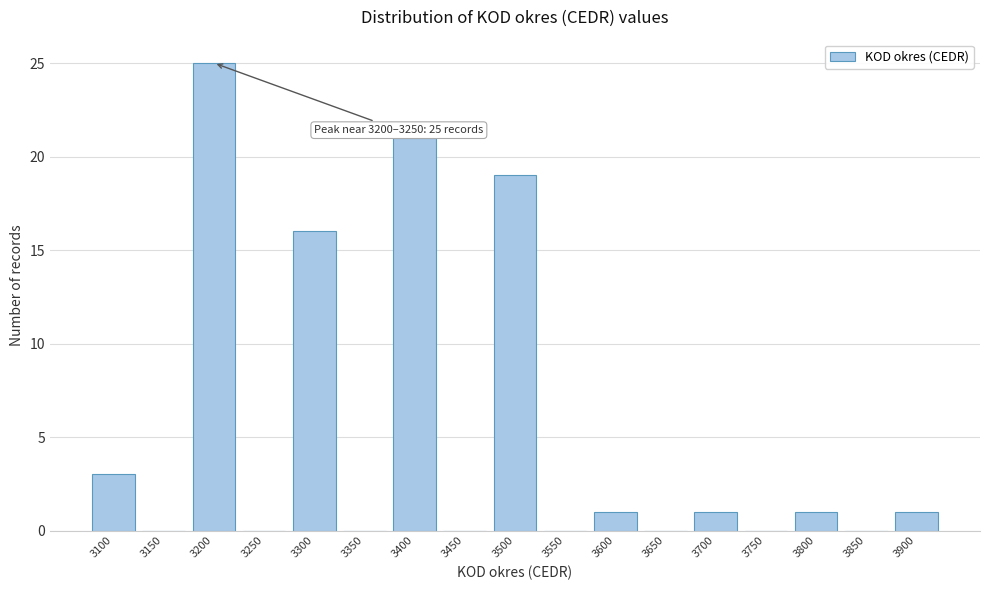

Reading left to right, list all the values displayed in this chart.

3100=3	3150=0	3200=25	3250=0	3300=16	3350=0	3400=21	3450=0	3500=19	3550=0	3600=1	3650=0	3700=1	3750=0	3800=1	3850=0	3900=1